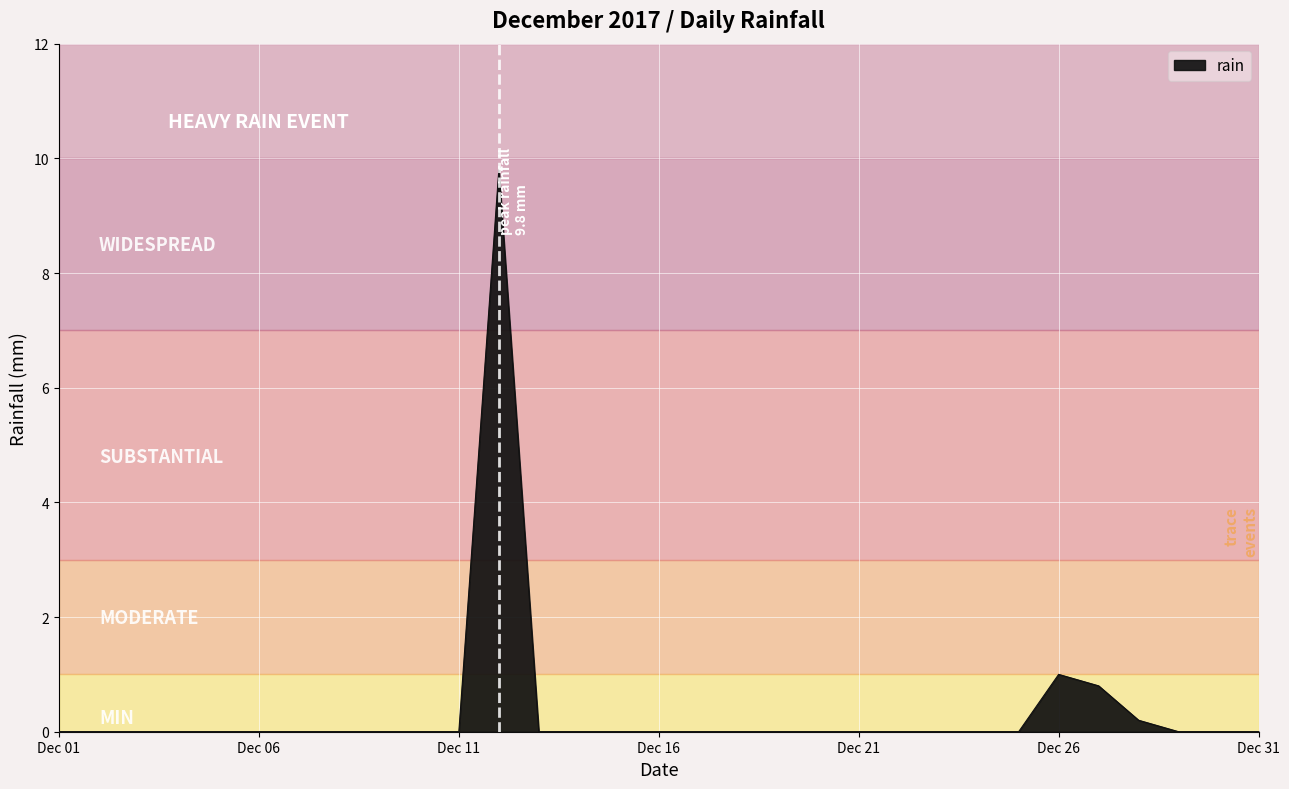

What is the average value?

0.4